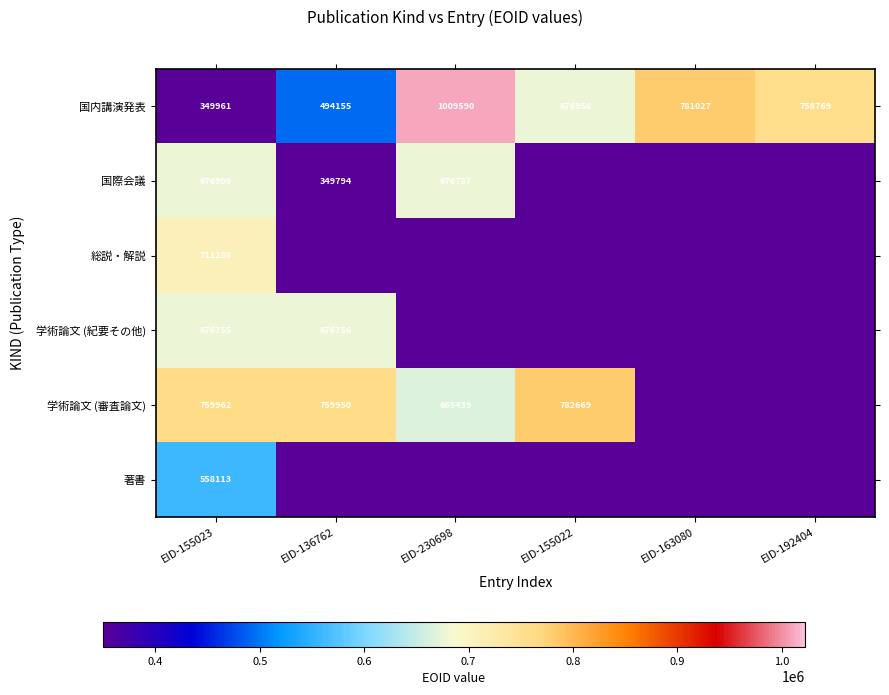

At how many categories does at least one series exceed 922079?

1